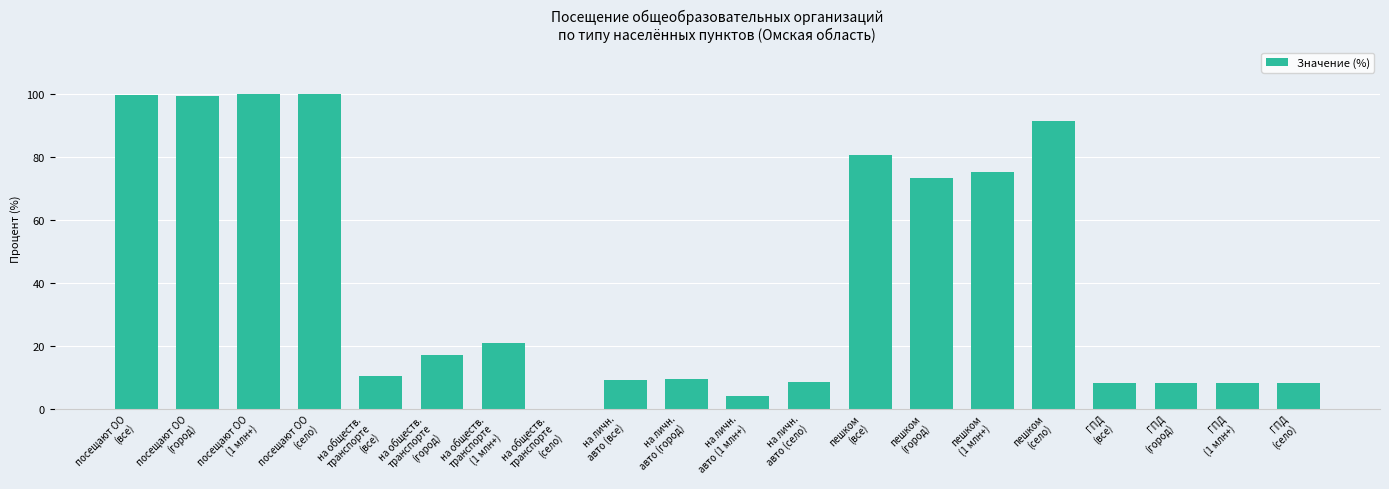

The chart shows a value of 8.3 at ГПД
(город). True or false?

True